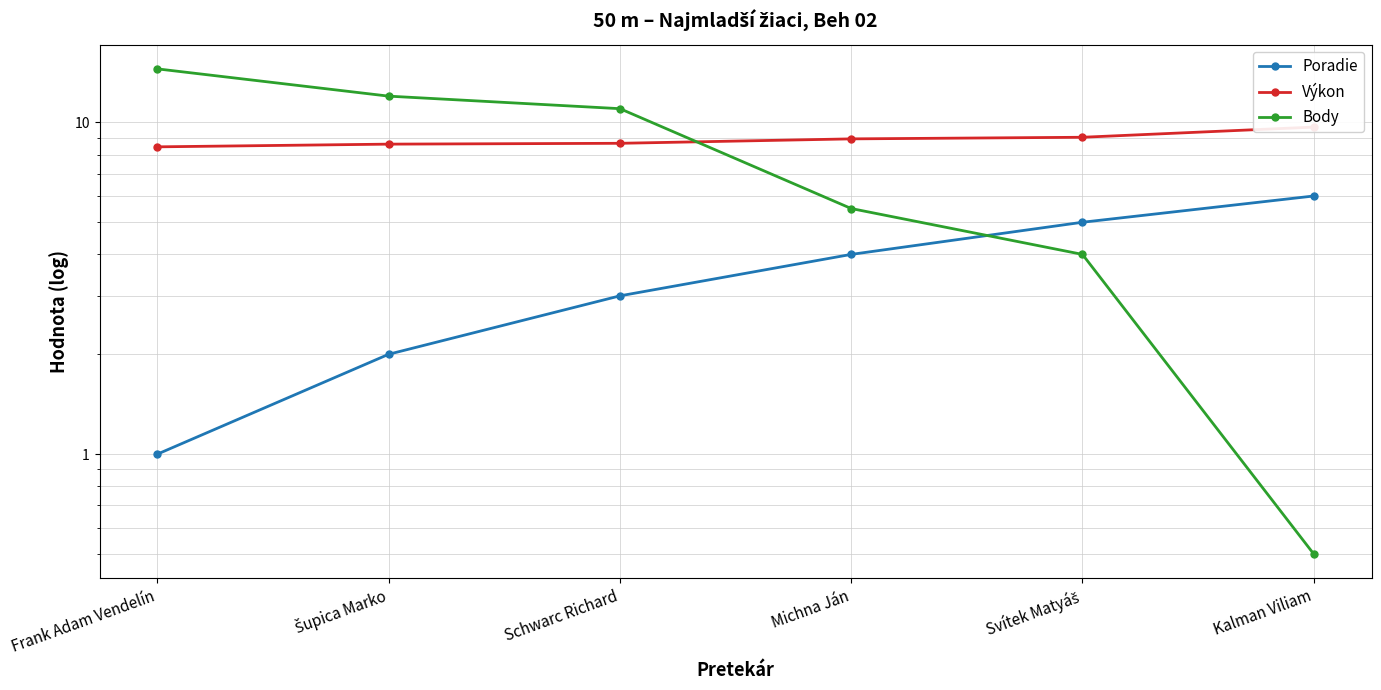

At how many categories does at least one series exceed 8?

6